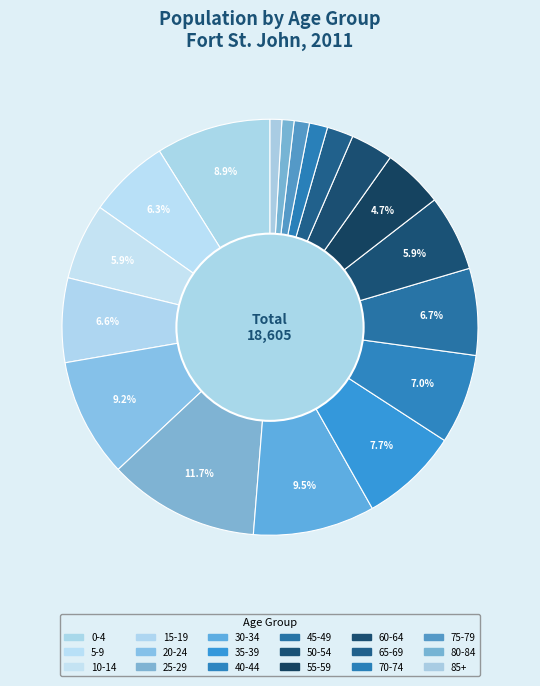

The 70-74 slice represents 11% of the pie. True or false?

False